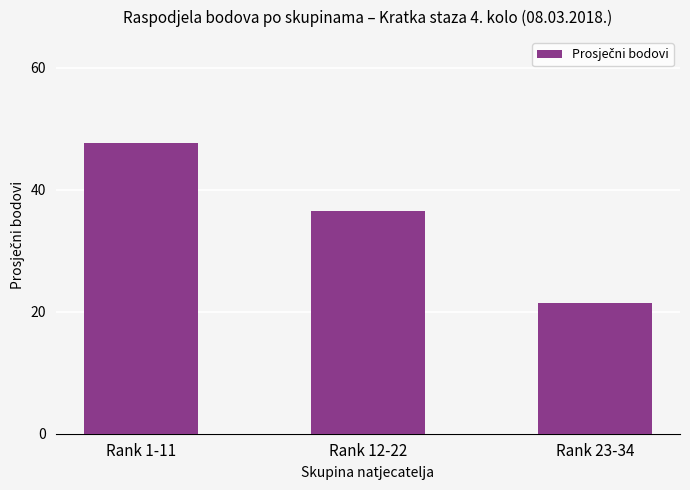

Reading left to right, extract all data points from this chart.

47.7	36.5	21.4